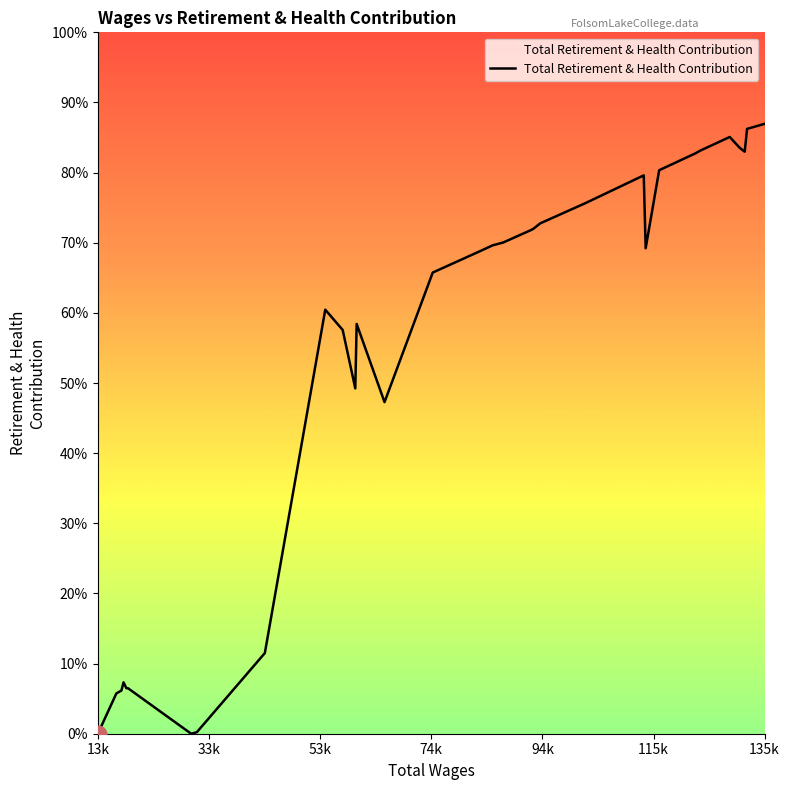

Does the chart have visible grid lines?

No